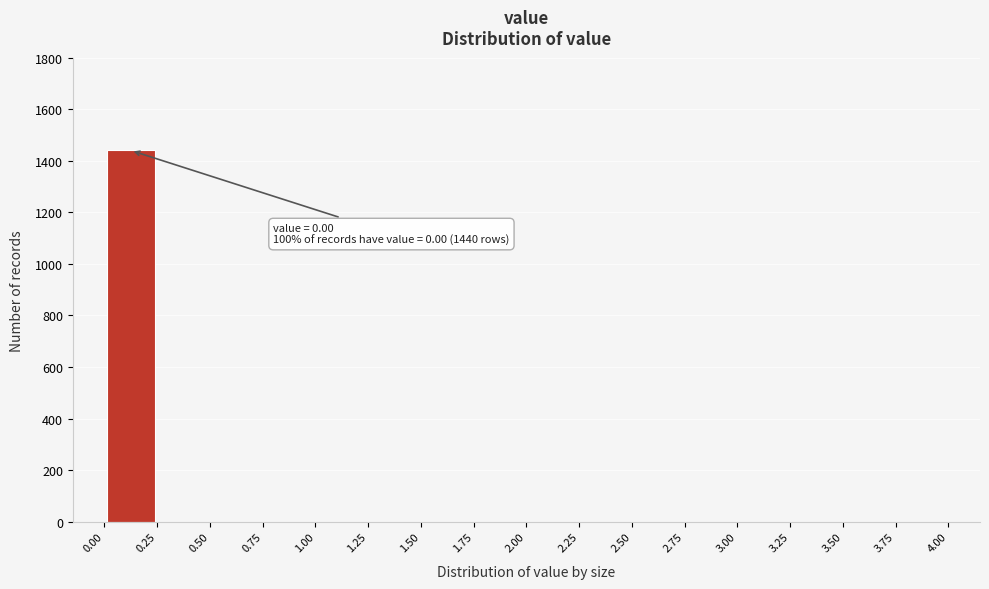

Over which range of the x-axis is the bar tallest?

0.00 to 0.25